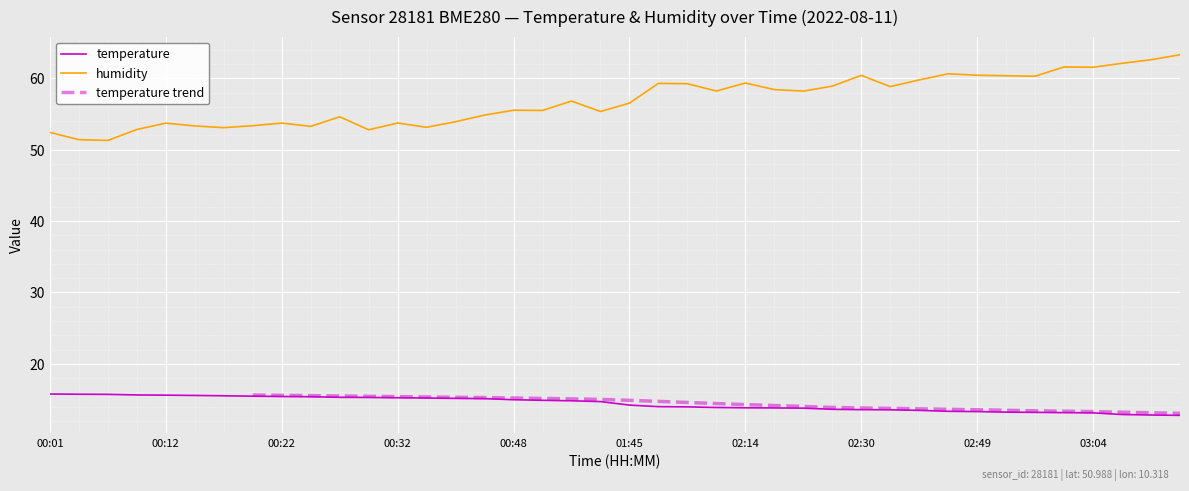

Rank the series by their average value, from highest to lowest.

humidity, temperature